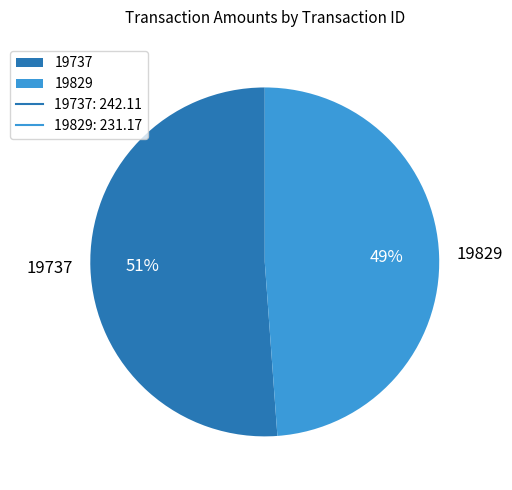

Between 19829 and 19737, which is larger?

19737